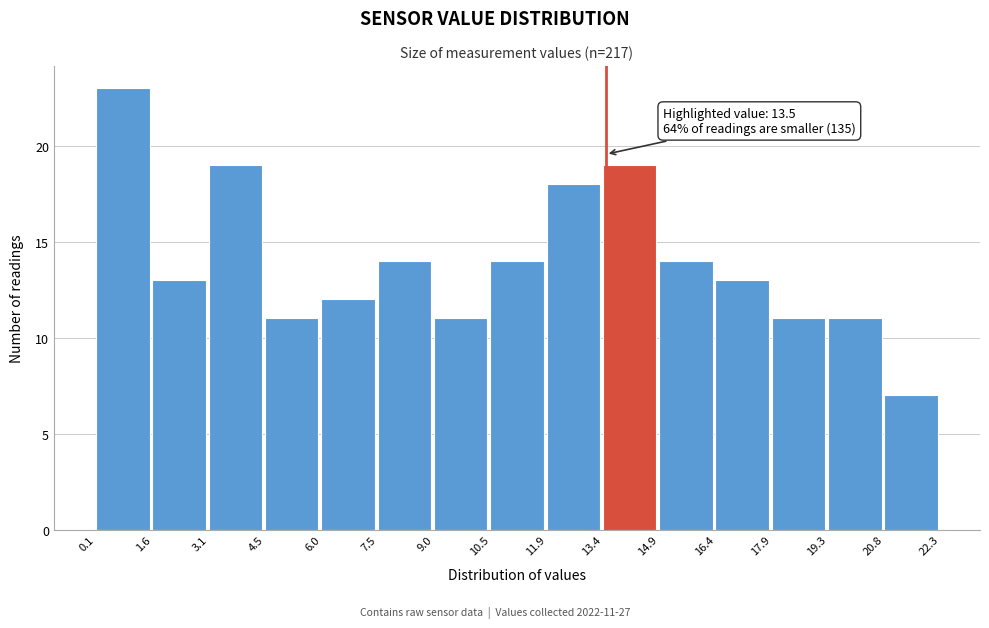

Over which range of the x-axis is the bar tallest?

0.1 to 1.6